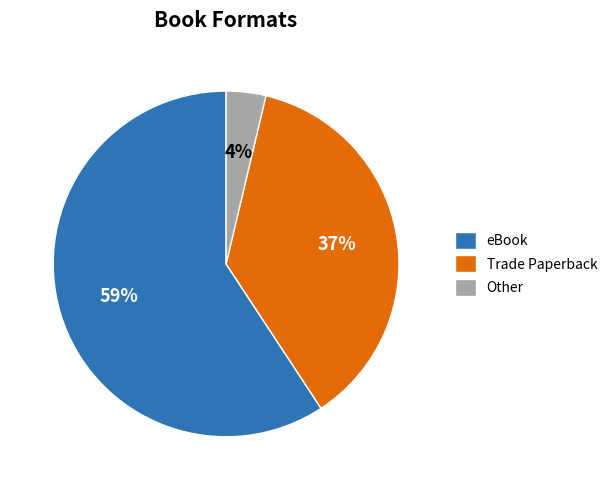

What percentage is the Trade Paperback slice, to the nearest percent?

37%